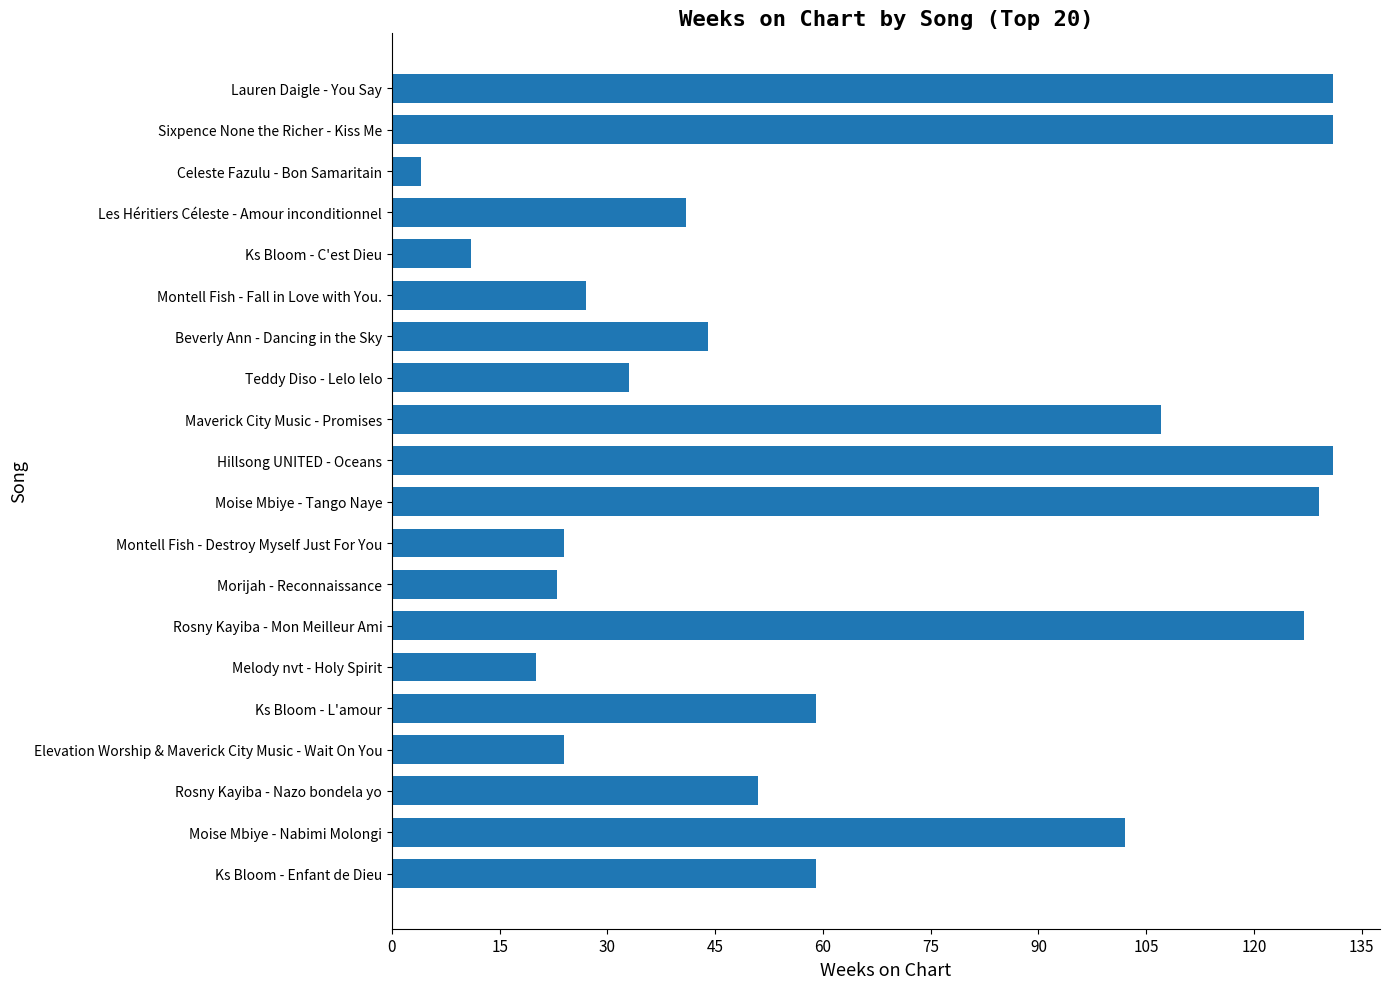

Reading top to bottom, transcribe all the data shown in this chart.

131	131	4	41	11	27	44	33	107	131	129	24	23	127	20	59	24	51	102	59